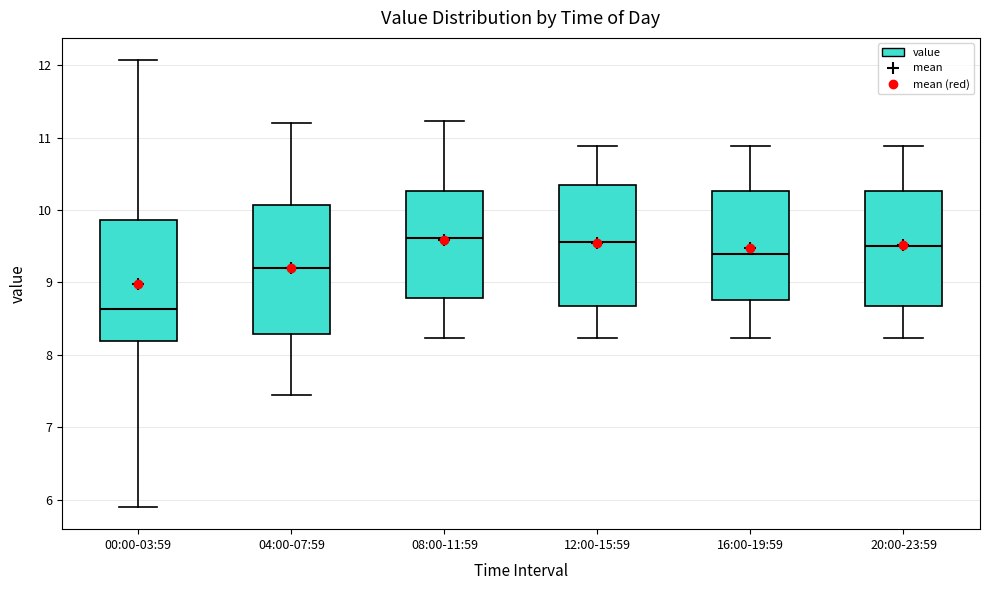

Where does the upper whisker of the box for 04:00-07:59 end on the y-axis? The values are not printed on the chart, so give them approximately, as read against the axis.

11.2